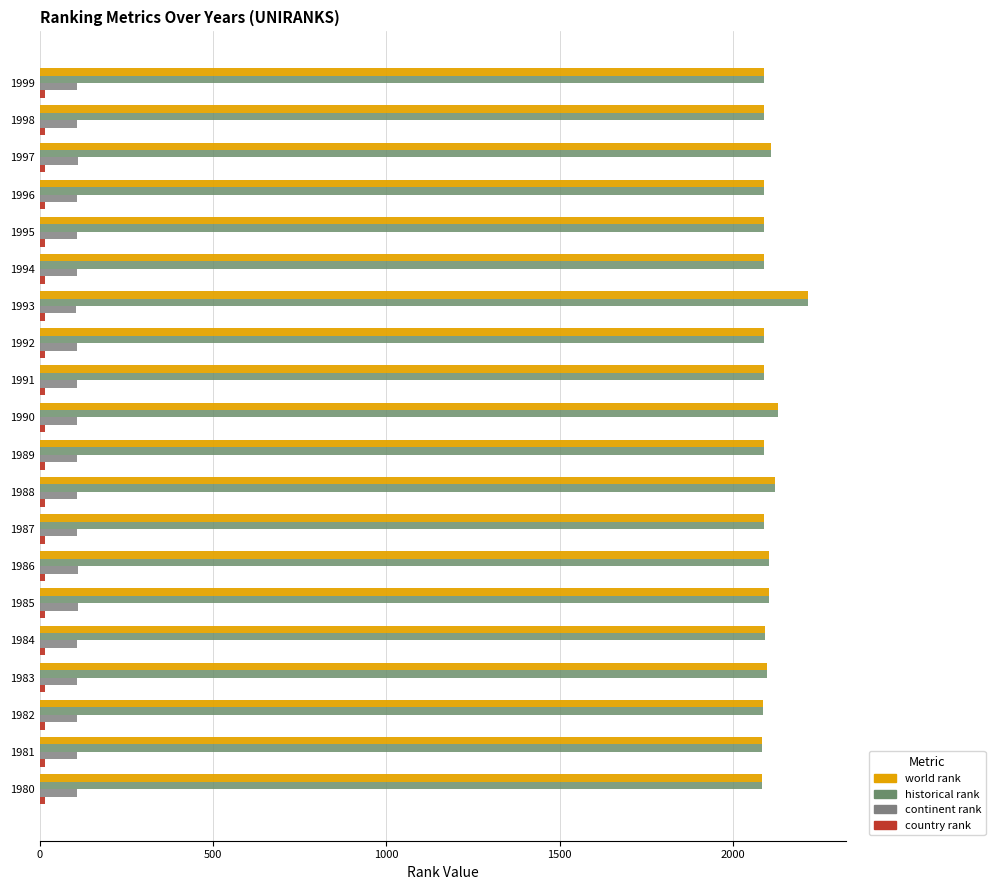

How many data points in world rank are less than 2090?

3